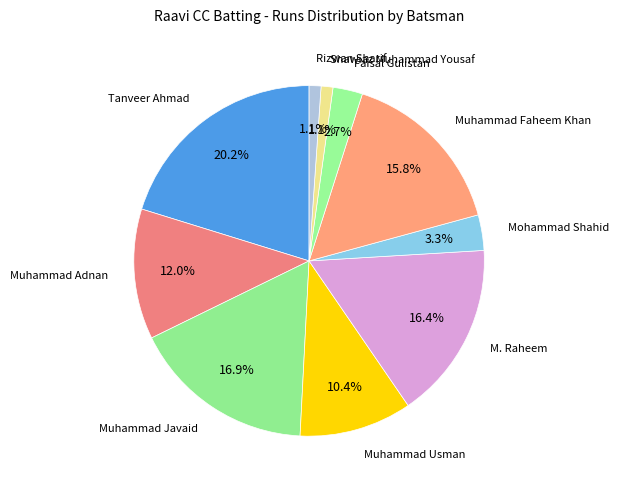

Which category has the biggest portion of the pie?

Tanveer Ahmad